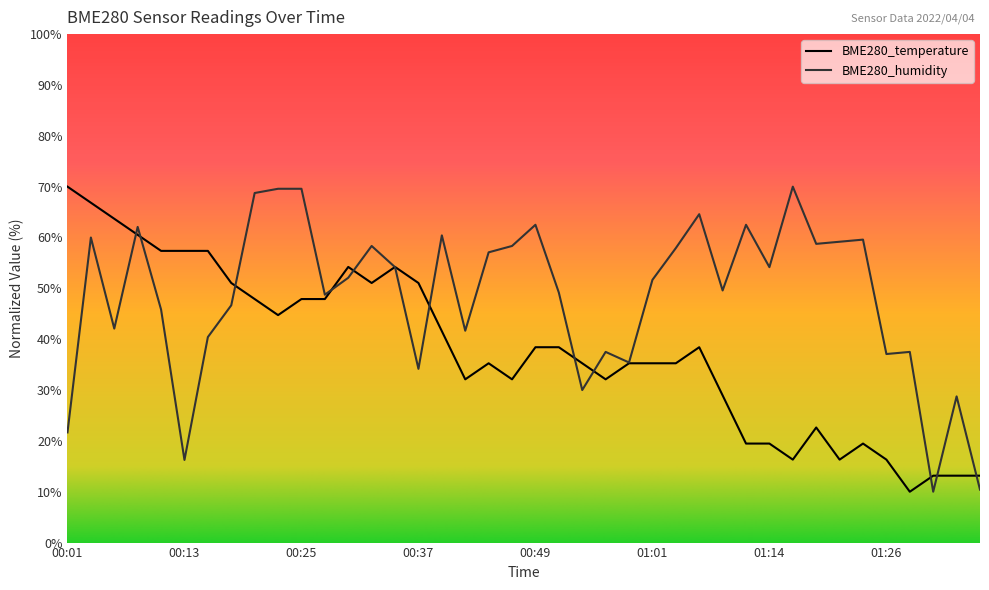

Does the chart have visible grid lines?

No